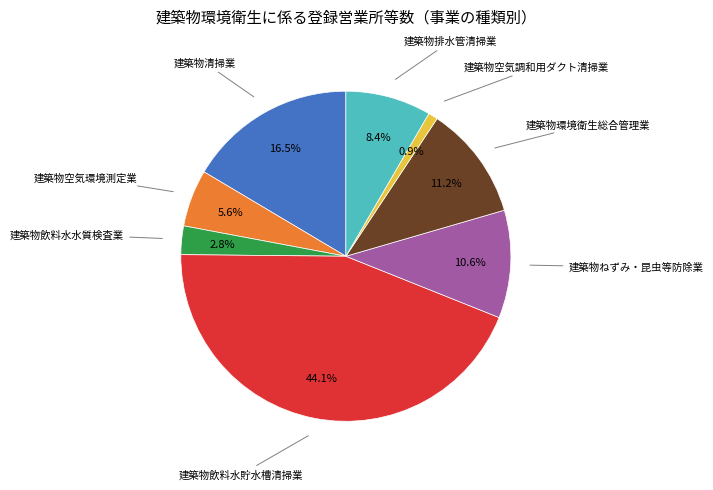

Is there a majority slice in this chart?

No